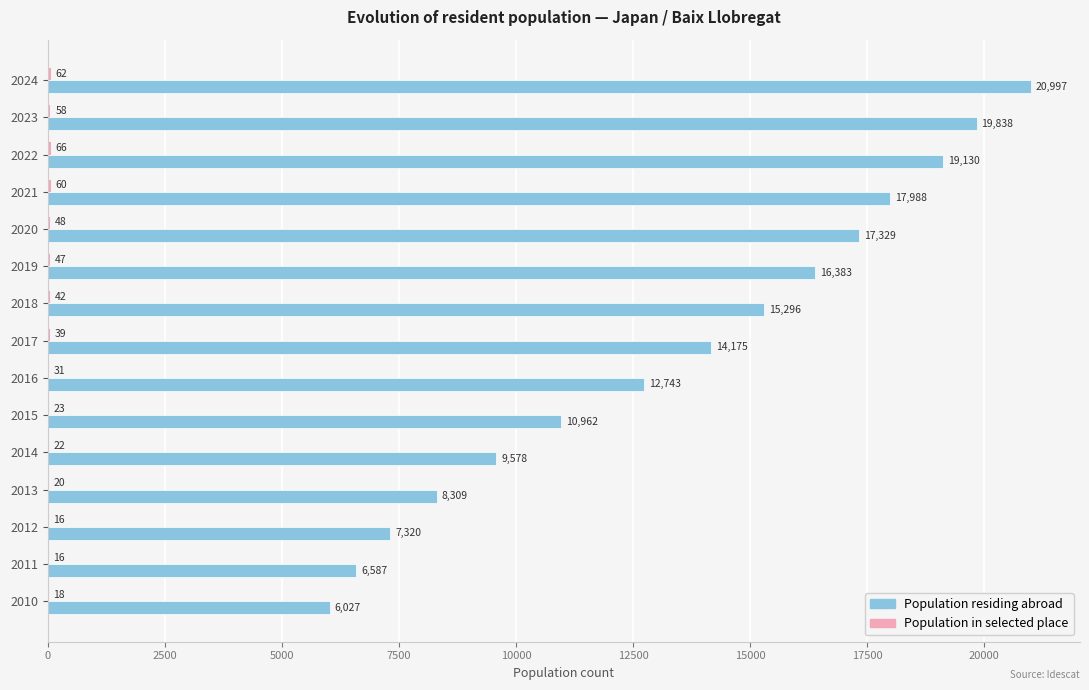

The value of Population residing abroad at 2017 is 14175. True or false?

True